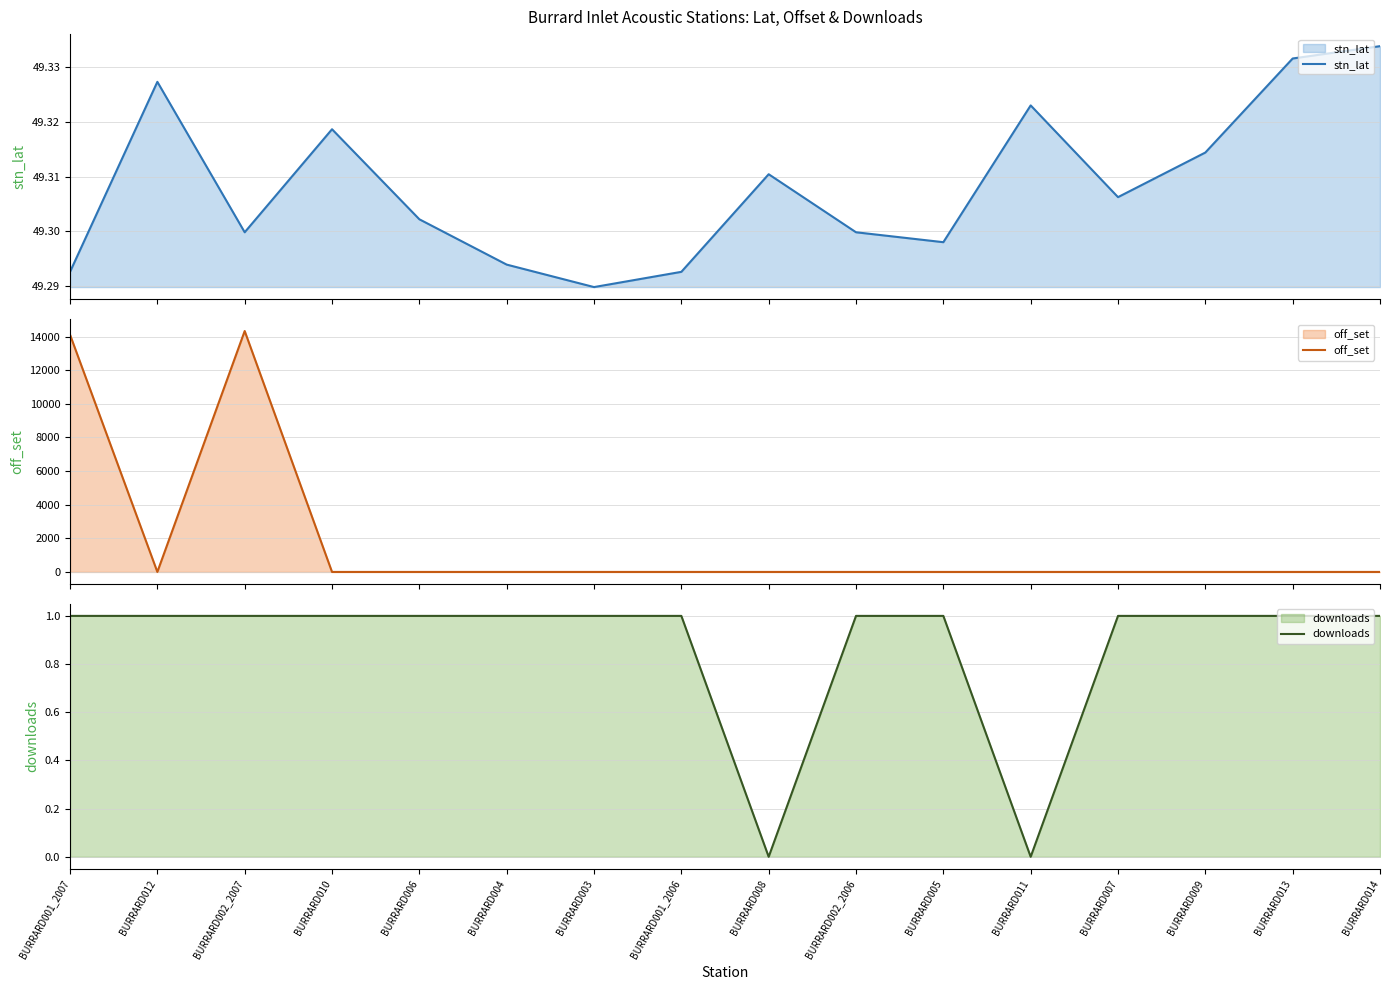

What is the sum of all off_set values?

28451.3